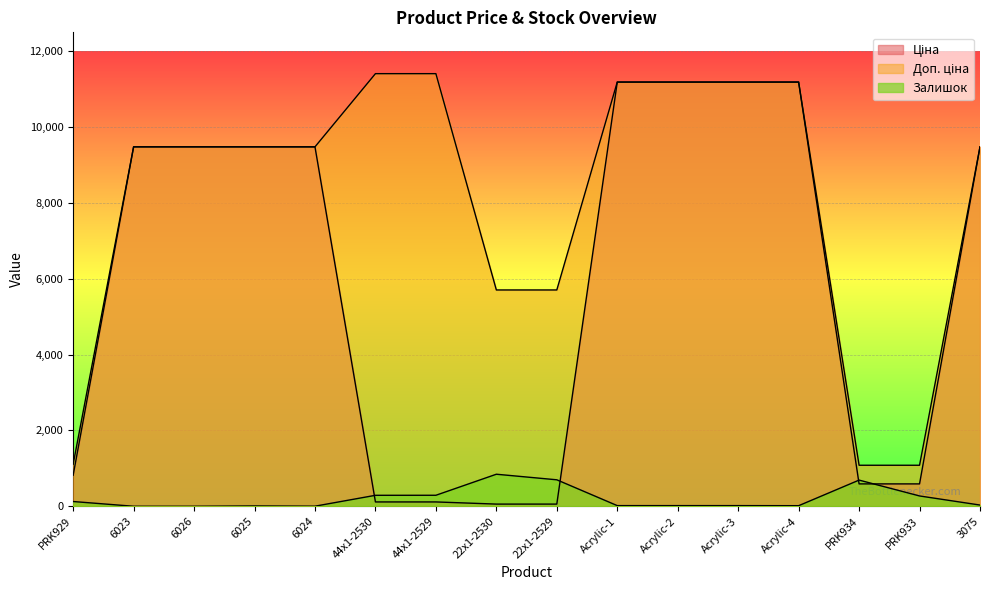

What position from the left is PRK933?

15